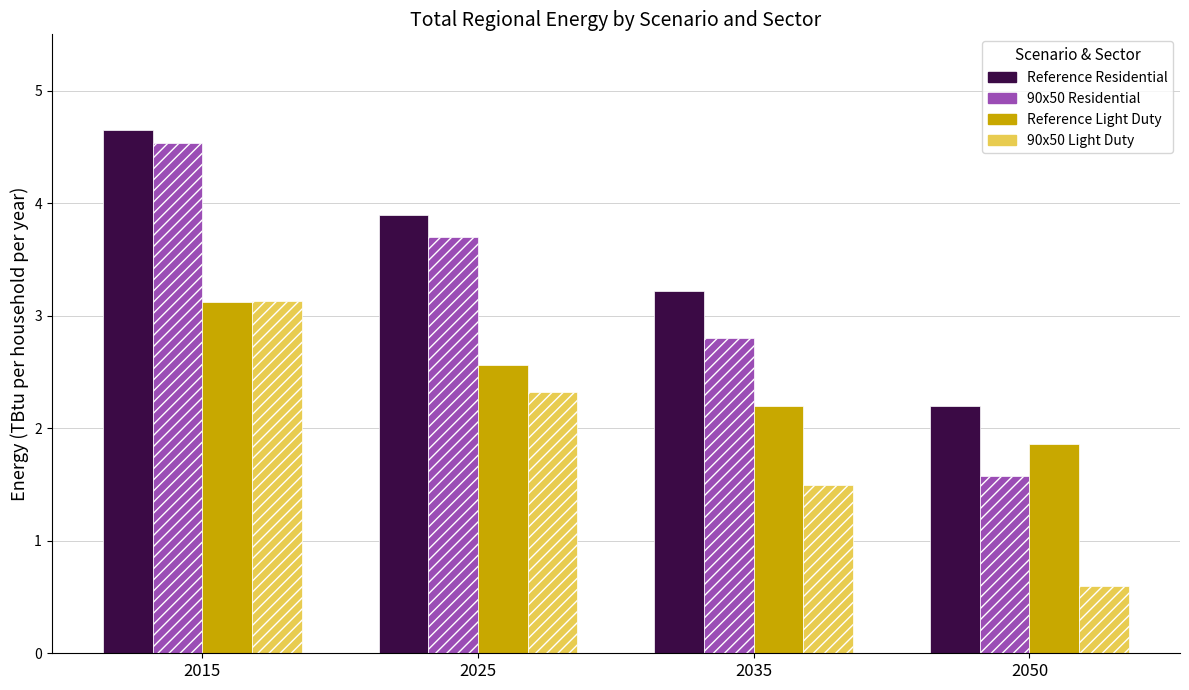

Which series has the widest spread of values?

90x50 Residential